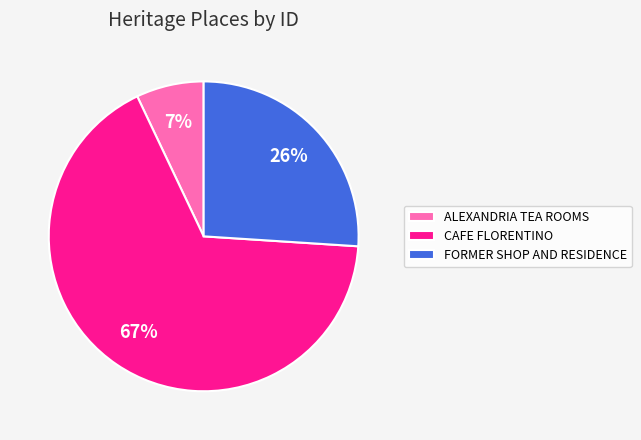

Approximately how many times larger is the value at FORMER SHOP AND RESIDENCE compared to ALEXANDRIA TEA ROOMS?

3.7